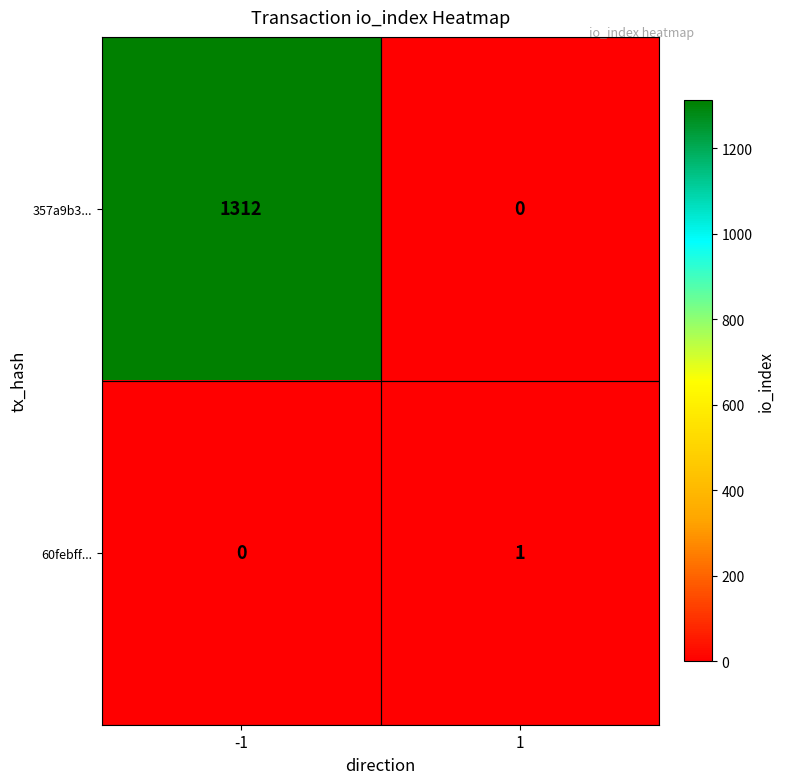

How many categories are shown in the chart?

2